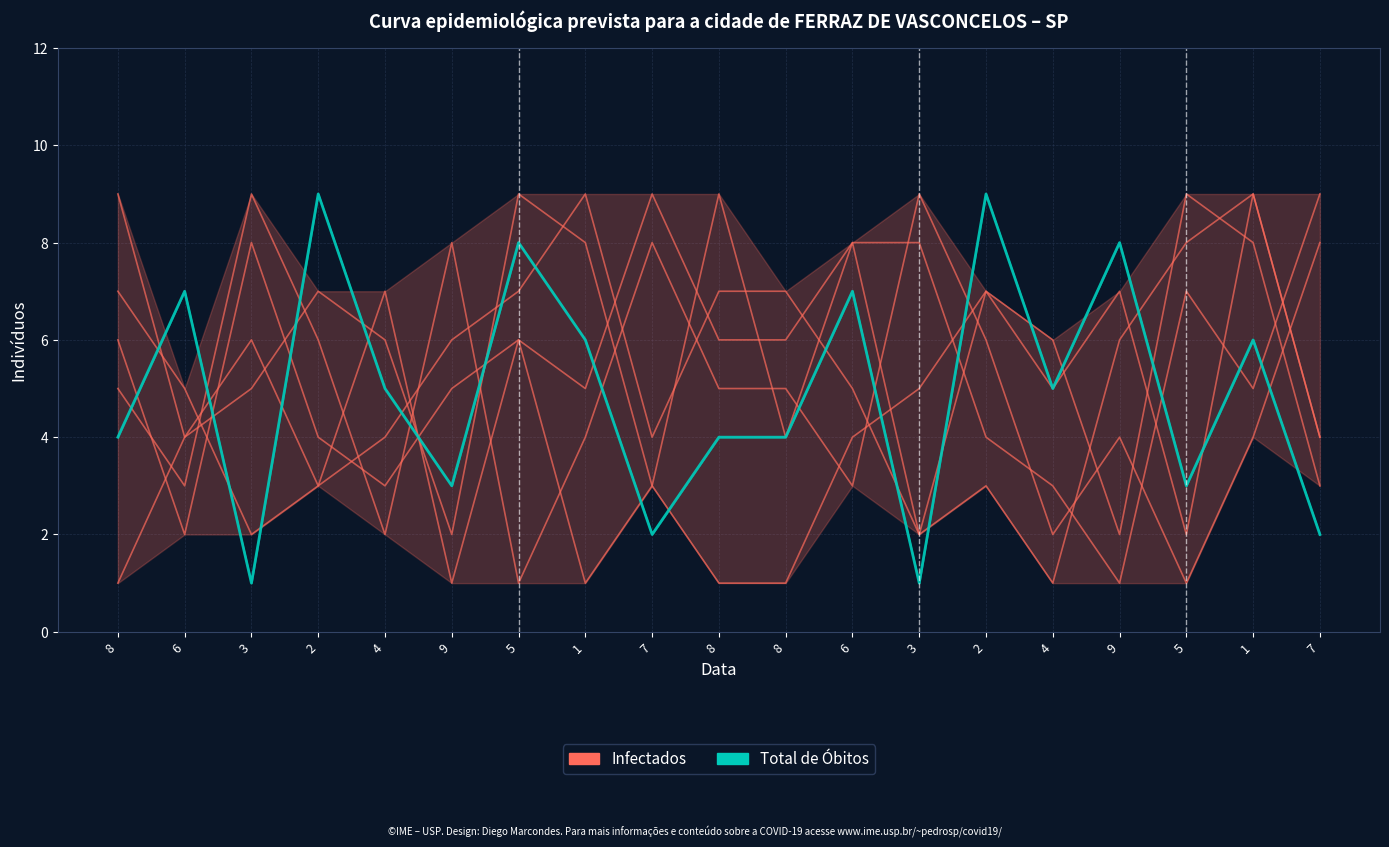

What is the total value across all series at 6?

9